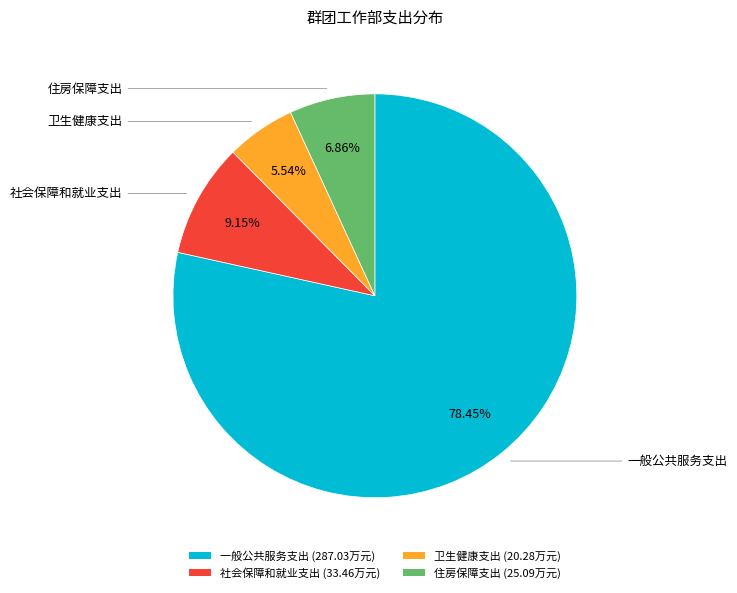

To the nearest percent, what percentage of the pie is 社会保障和就业支出?

9%